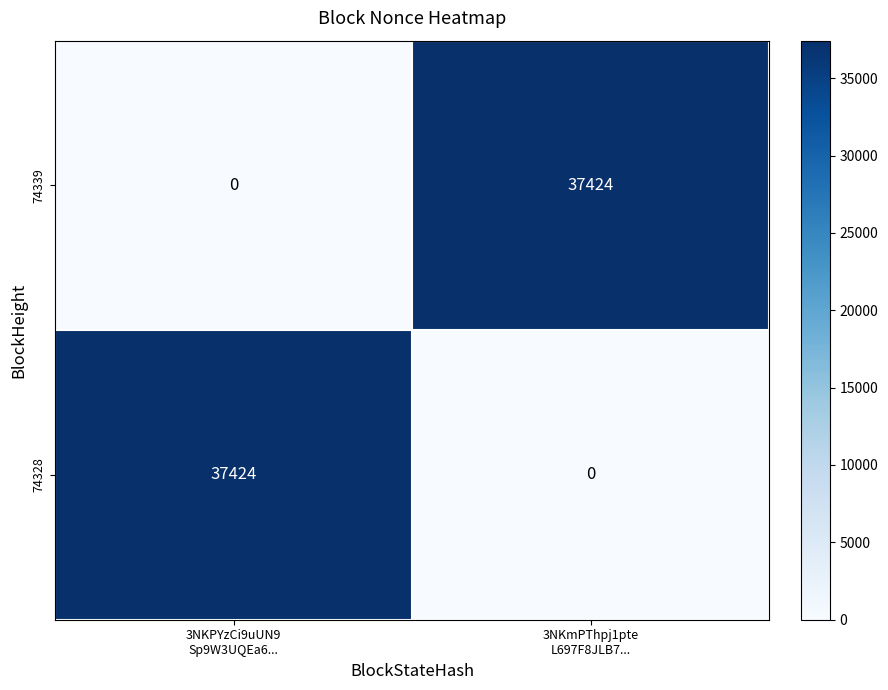

What is the average value of the 74328 series?

18712